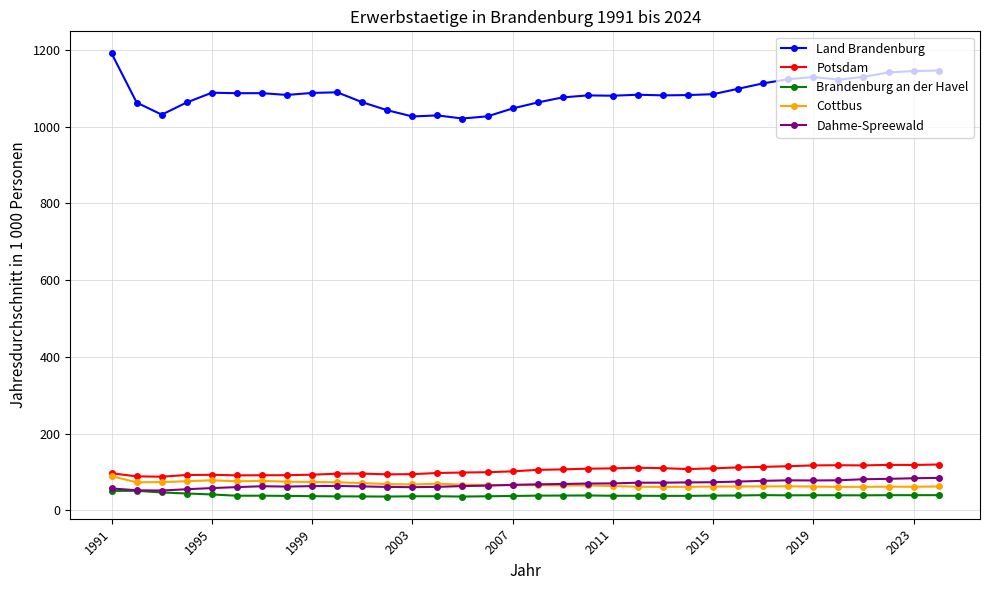

What is the minimum value for Potsdam?

87.7